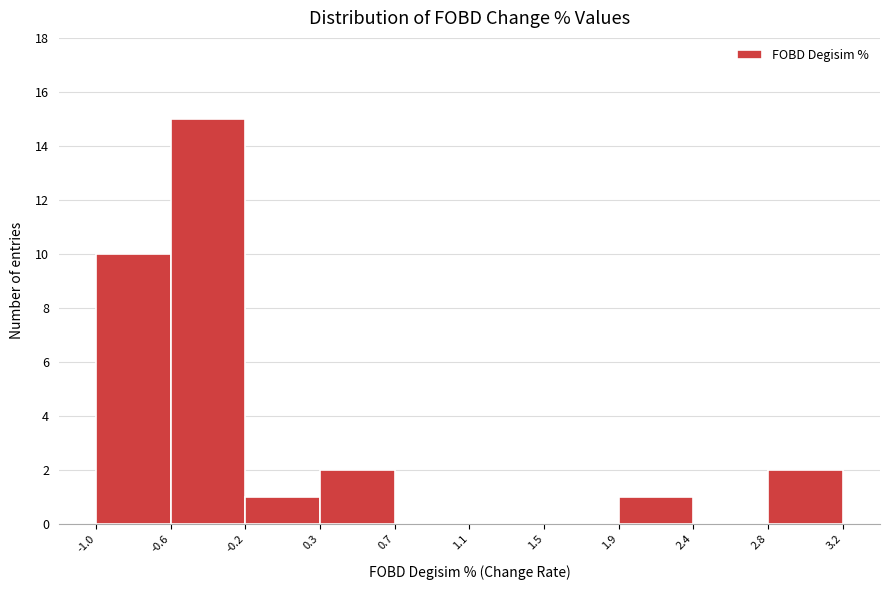

Over which range of the x-axis is the bar tallest?

-0.6 to -0.2